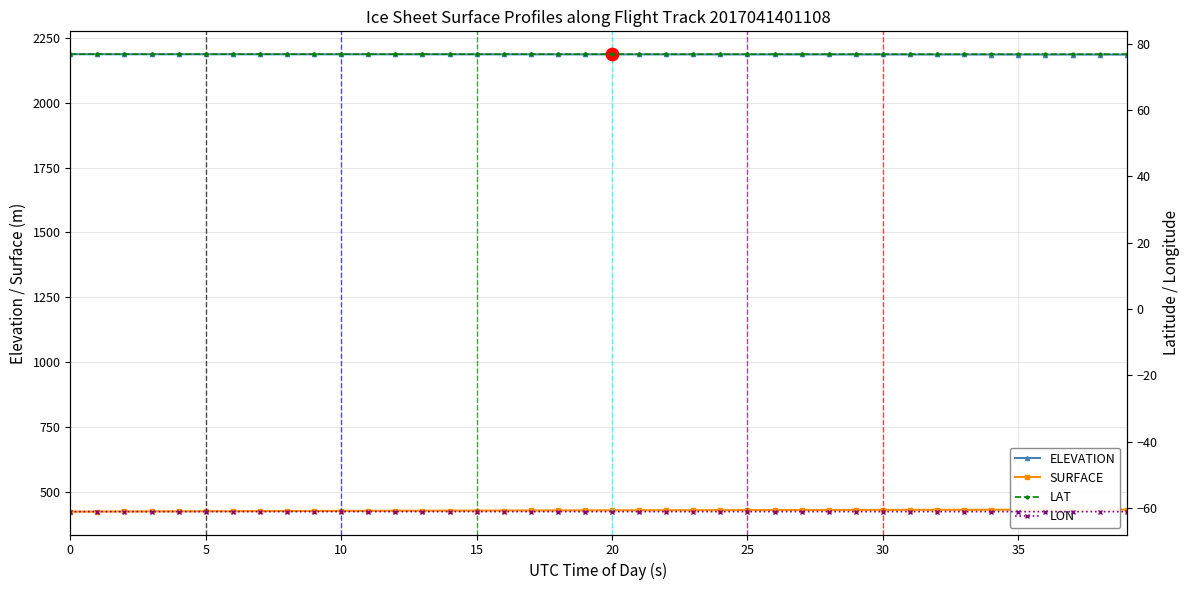

Which series has the largest total across all categories?

ELEVATION